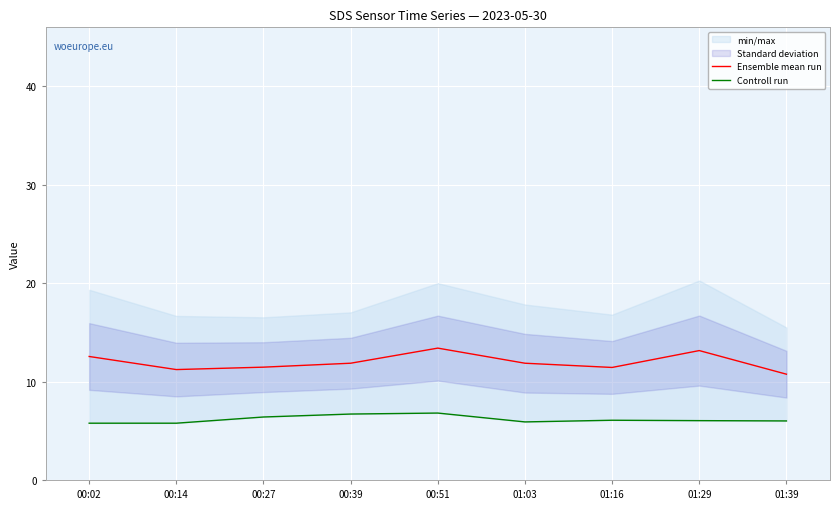

Which has a higher value, 01:16 or 00:27?

00:27